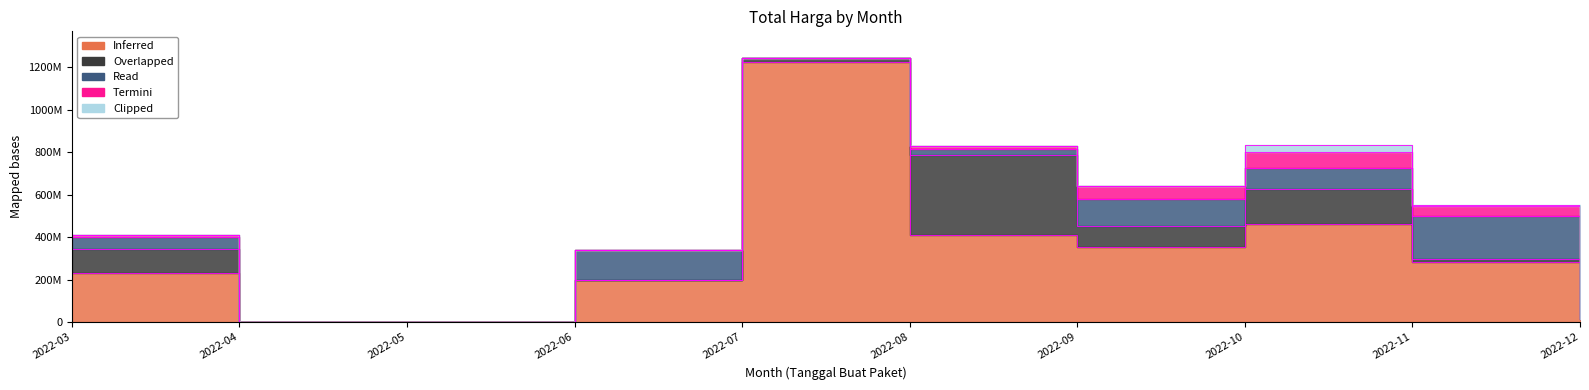

Rank the series at 2022-04 from lowest to highest value.

Inferred, Overlapped, Read, Termini, Clipped